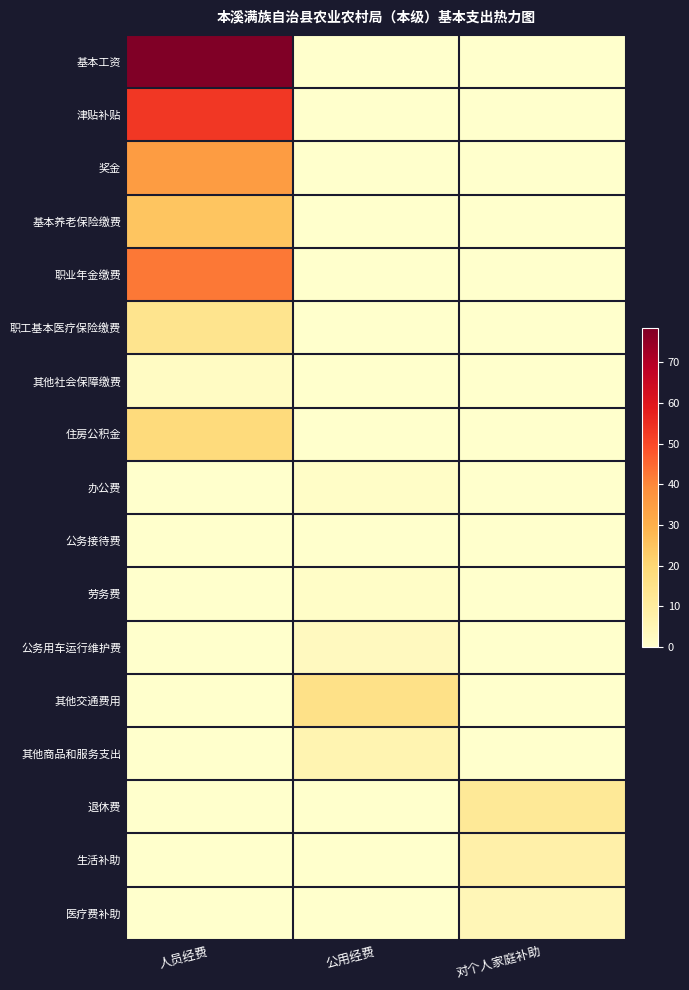

Reading left to right, what are all the values shown in this chart?

基本工资: 人员经费=78.4	公用经费=0.0	对个人家庭补助=0.0
津贴补贴: 人员经费=53.3	公用经费=0.0	对个人家庭补助=0.0
奖金: 人员经费=35.2	公用经费=0.0	对个人家庭补助=0.0
基本养老保险缴费: 人员经费=24.7	公用经费=0.0	对个人家庭补助=0.0
职业年金缴费: 人员经费=42.3	公用经费=0.0	对个人家庭补助=0.0
职工基本医疗保险缴费: 人员经费=14.1	公用经费=0.0	对个人家庭补助=0.0
其他社会保障缴费: 人员经费=2.0	公用经费=0.0	对个人家庭补助=0.0
住房公积金: 人员经费=18.4	公用经费=0.0	对个人家庭补助=0.0
办公费: 人员经费=0.0	公用经费=1.0	对个人家庭补助=0.0
公务接待费: 人员经费=0.0	公用经费=0.2	对个人家庭补助=0.0
劳务费: 人员经费=0.0	公用经费=1.0	对个人家庭补助=0.0
公务用车运行维护费: 人员经费=0.0	公用经费=3.0	对个人家庭补助=0.0
其他交通费用: 人员经费=0.0	公用经费=15.6	对个人家庭补助=0.0
其他商品和服务支出: 人员经费=0.0	公用经费=5.8	对个人家庭补助=0.0
退休费: 人员经费=0.0	公用经费=0.0	对个人家庭补助=11.9
生活补助: 人员经费=0.0	公用经费=0.0	对个人家庭补助=7.7
医疗费补助: 人员经费=0.0	公用经费=0.0	对个人家庭补助=4.8